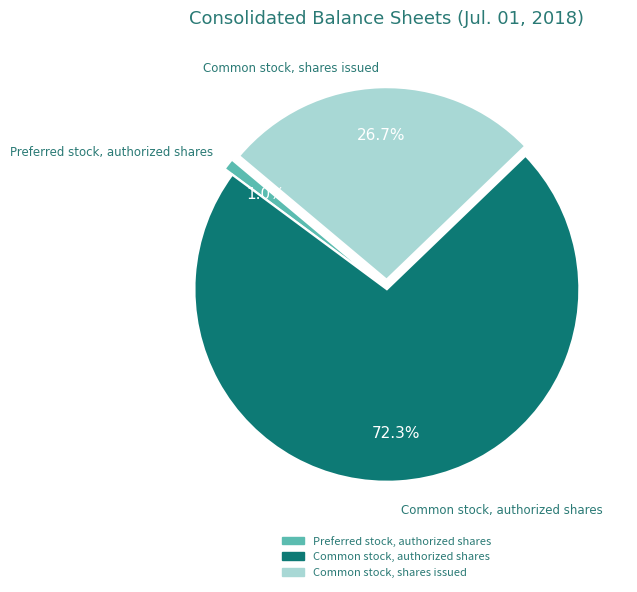

To the nearest percent, what percentage of the pie is Preferred stock, authorized shares?

1%